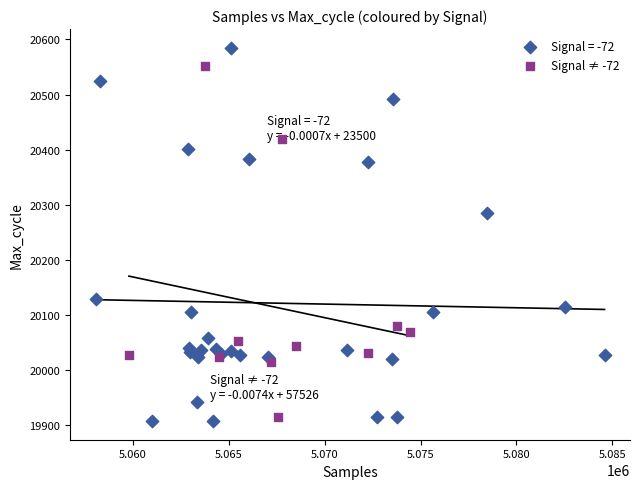

Which series reaches the maximum Y coordinate?

Signal = -72